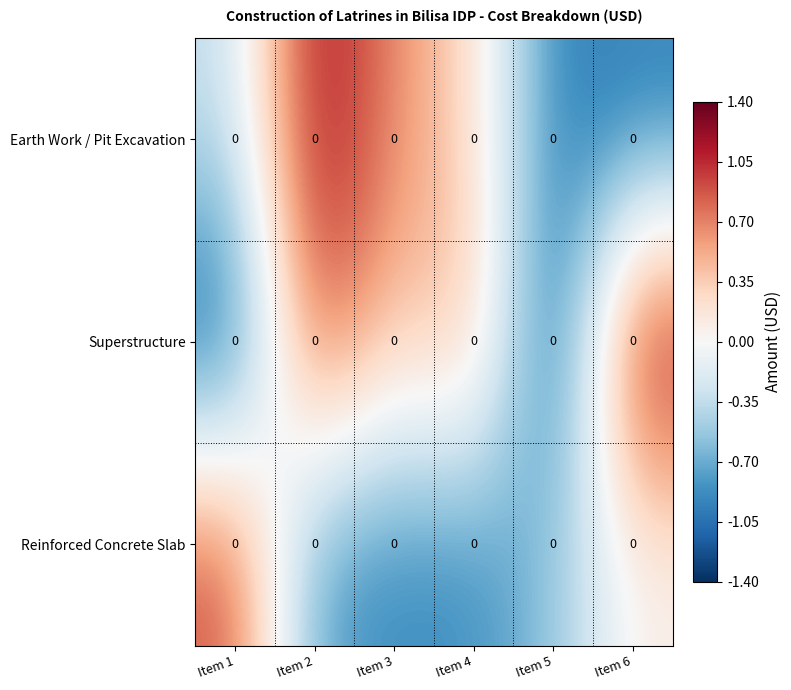

What is the sum of the Earth Work / Pit Excavation values at Item 4 and Item 3?

0.9